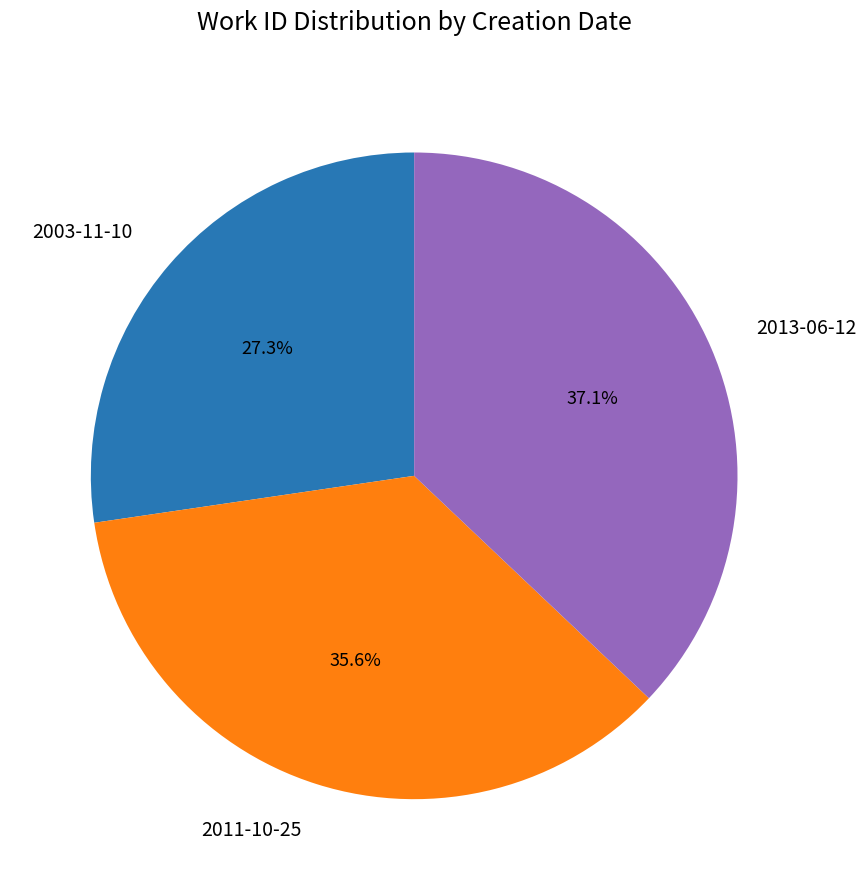

To the nearest percent, what is the combined percentage of 2003-11-10 and 2011-10-25?

63%